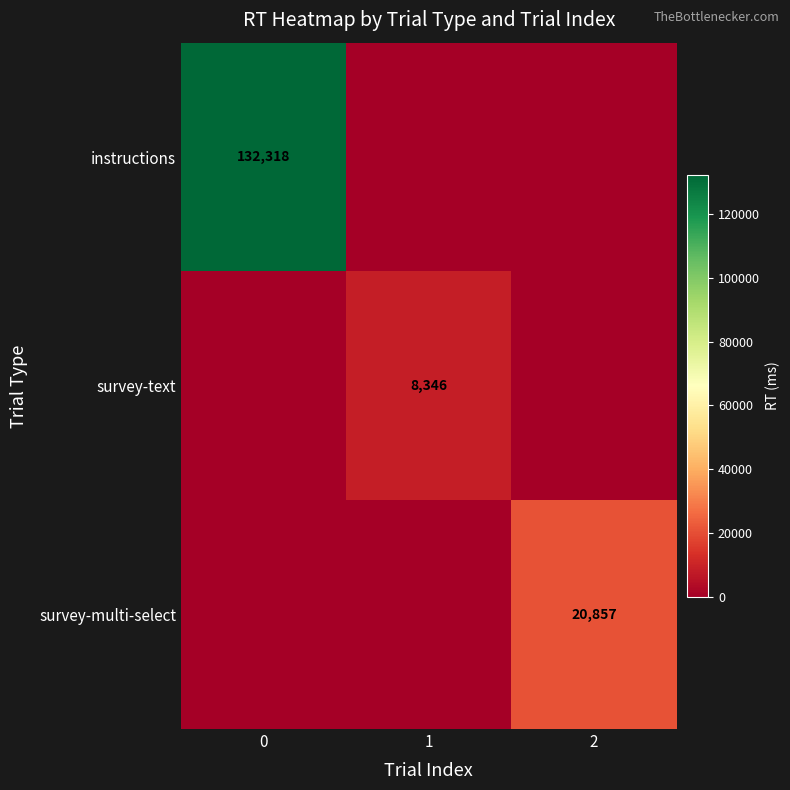

At 2, list the series in order from smallest to largest.

row_0, row_1, row_2